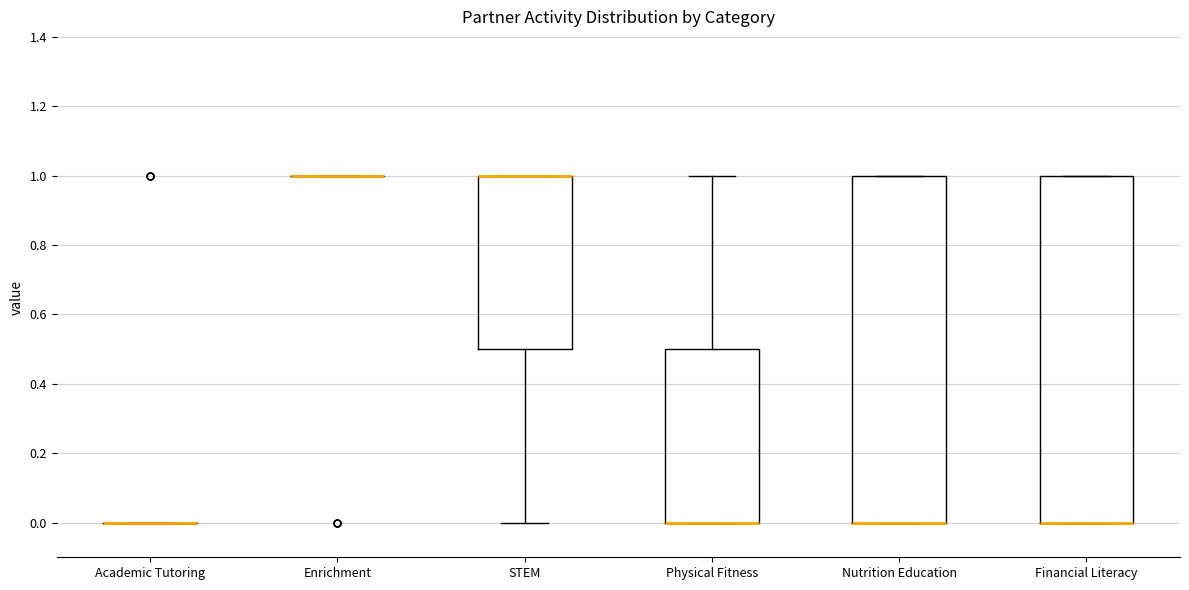

Reading left to right, transcribe this box plot: for each box, give where its median line is, the range the box spans, and where its two whiskers end, as read against the y-axis. The values are not printed on the chart, so give them approximately, as read against the axis.

Academic Tutoring: box collapsed to a line at 0.0, whiskers 0.0 to 0.0
Enrichment: box collapsed to a line at 1.0, whiskers 1.0 to 1.0
STEM: median 1.0 (drawn on the box's upper edge), box 0.5 to 1.0, whiskers 0.0 to 1.0
Physical Fitness: median 0.0 (drawn on the box's lower edge), box 0.0 to 0.5, whiskers 0.0 to 1.0
Nutrition Education: median 0.0 (drawn on the box's lower edge), box 0.0 to 1.0, whiskers 0.0 to 1.0
Financial Literacy: median 0.0 (drawn on the box's lower edge), box 0.0 to 1.0, whiskers 0.0 to 1.0